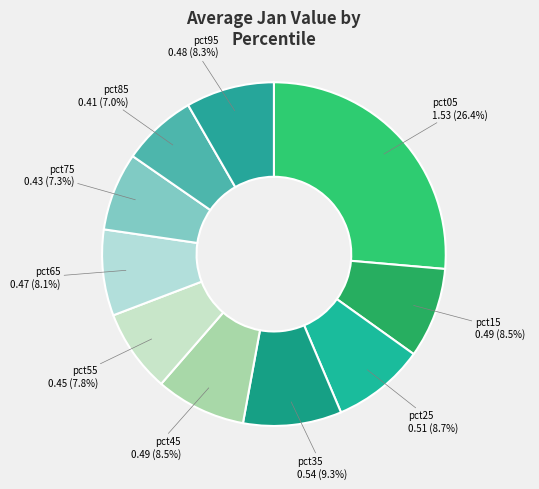

To the nearest percent, what is the combined percentage of pct35 and pct75?

17%